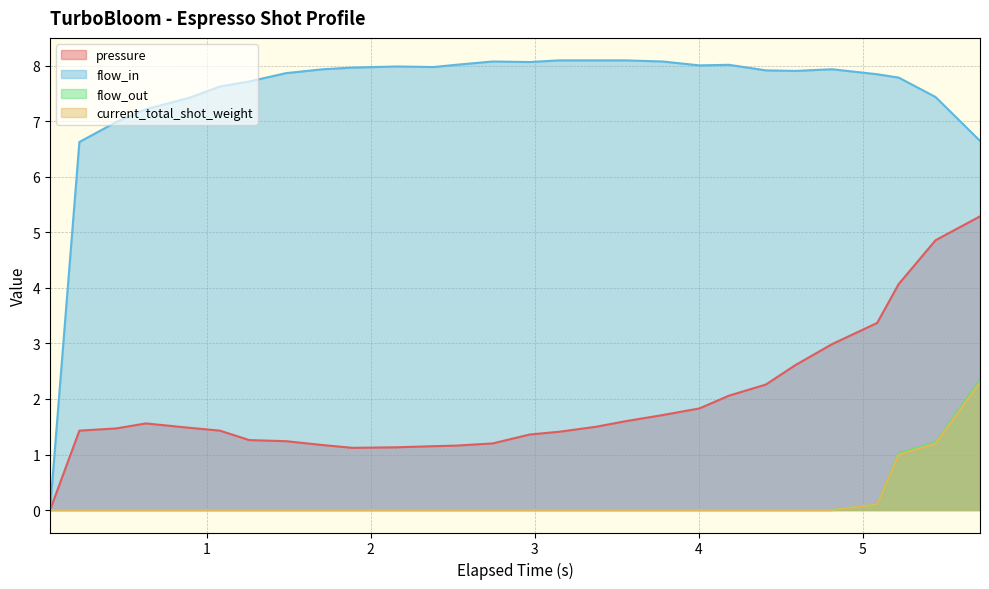

Reading left to right, extract all data points from this chart.

pressure: 0.045=0.0	0.224=1.4	0.449=1.5	0.629=1.6	0.899=1.5	1.081=1.4	1.259=1.3	1.484=1.2	1.709=1.2	1.889=1.1	2.159=1.1	2.384=1.1	2.519=1.2	2.744=1.2	2.969=1.4	3.149=1.4	3.374=1.5	3.554=1.6	3.779=1.7	4.004=1.8	4.184=2.1	4.409=2.3	4.589=2.6	4.814=3.0	5.088=3.4	5.219=4.1	5.444=4.9	5.715=5.3
flow_in: 0.045=0.0	0.224=6.6	0.449=7.0	0.629=7.2	0.899=7.4	1.081=7.6	1.259=7.7	1.484=7.9	1.709=7.9	1.889=8.0	2.159=8.0	2.384=8.0	2.519=8.0	2.744=8.1	2.969=8.1	3.149=8.1	3.374=8.1	3.554=8.1	3.779=8.1	4.004=8.0	4.184=8.0	4.409=7.9	4.589=7.9	4.814=7.9	5.088=7.8	5.219=7.8	5.444=7.4	5.715=6.7
flow_out: 0.045=0.0	0.224=0.0	0.449=0.0	0.629=0.0	0.899=0.0	1.081=0.0	1.259=0.0	1.484=0.0	1.709=0.0	1.889=0.0	2.159=0.0	2.384=0.0	2.519=0.0	2.744=0.0	2.969=0.0	3.149=0.0	3.374=0.0	3.554=0.0	3.779=0.0	4.004=0.0	4.184=0.0	4.409=0.0	4.589=0.0	4.814=0.0	5.088=0.1	5.219=1.0	5.444=1.2	5.715=2.3
current_total_shot_weight: 0.045=0.0	0.224=0.0	0.449=0.0	0.629=0.0	0.899=0.0	1.081=0.0	1.259=0.0	1.484=0.0	1.709=0.0	1.889=0.0	2.159=0.0	2.384=0.0	2.519=0.0	2.744=0.0	2.969=0.0	3.149=0.0	3.374=0.0	3.554=0.0	3.779=0.0	4.004=0.0	4.184=0.0	4.409=0.0	4.589=0.0	4.814=0.0	5.088=0.1	5.219=1.0	5.444=1.2	5.715=2.3